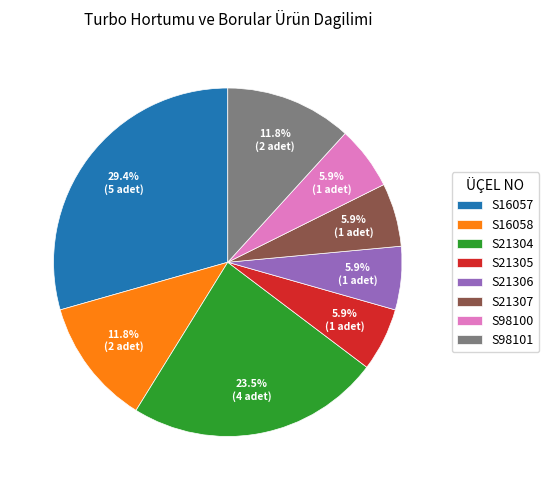

Which has a higher value, S16057 or S21307?

S16057